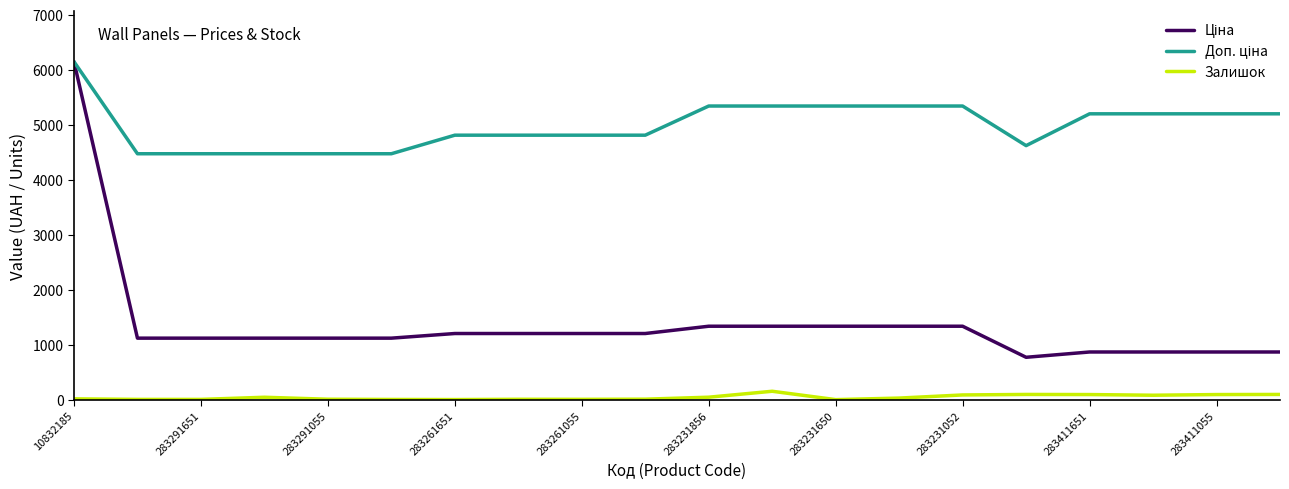

What is the maximum value for Залишок?

152.0